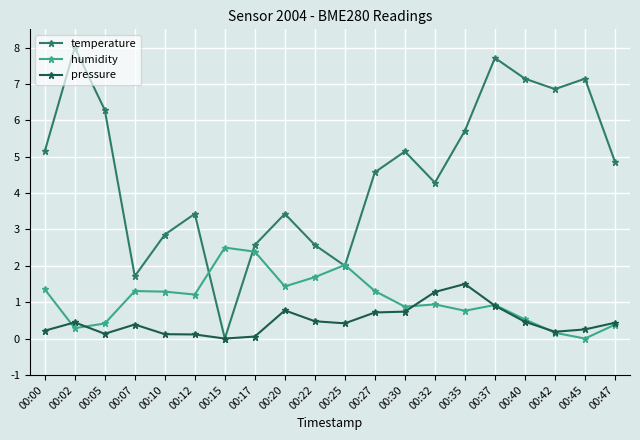

What is the difference between the second highest and minimum values in the temperature series?

7.7